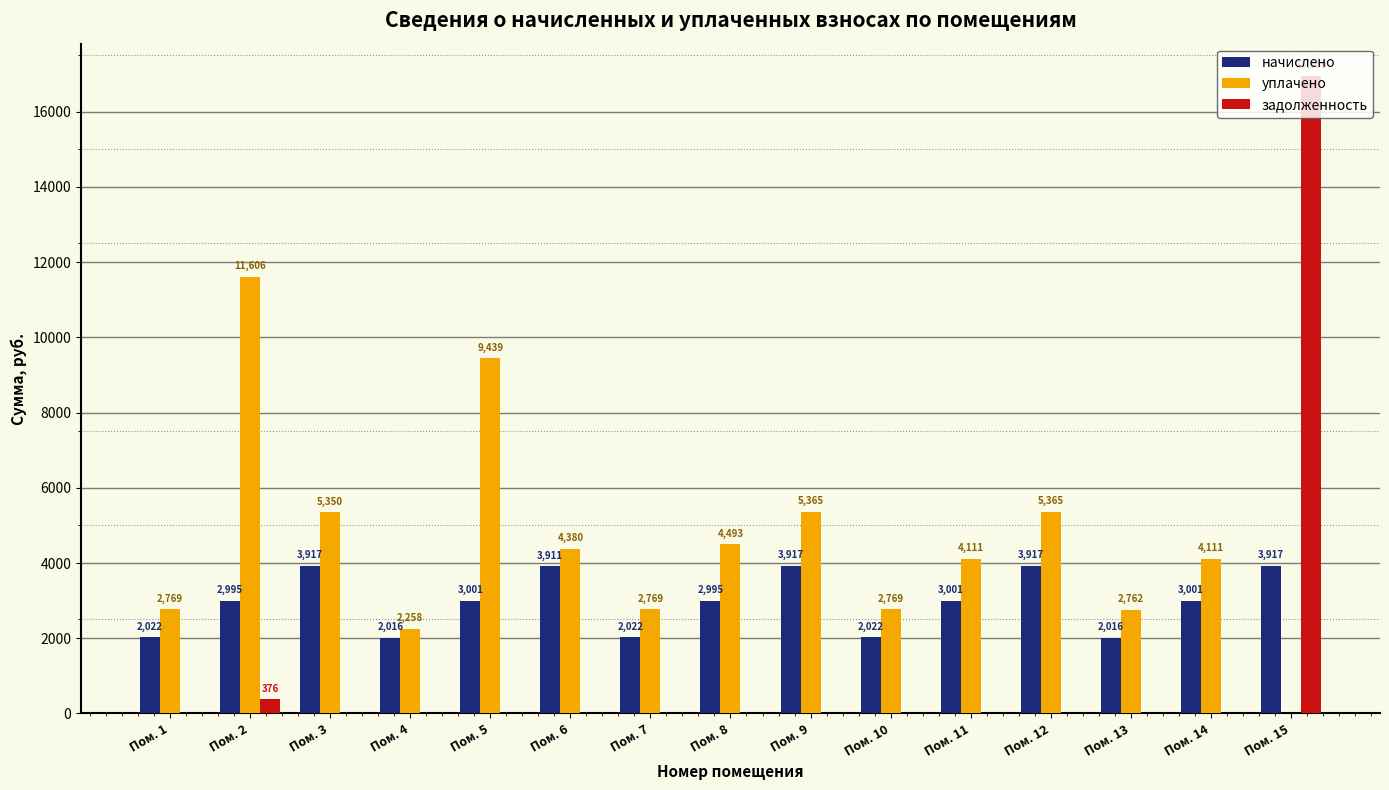

How many values in уплачено are above zero?

14